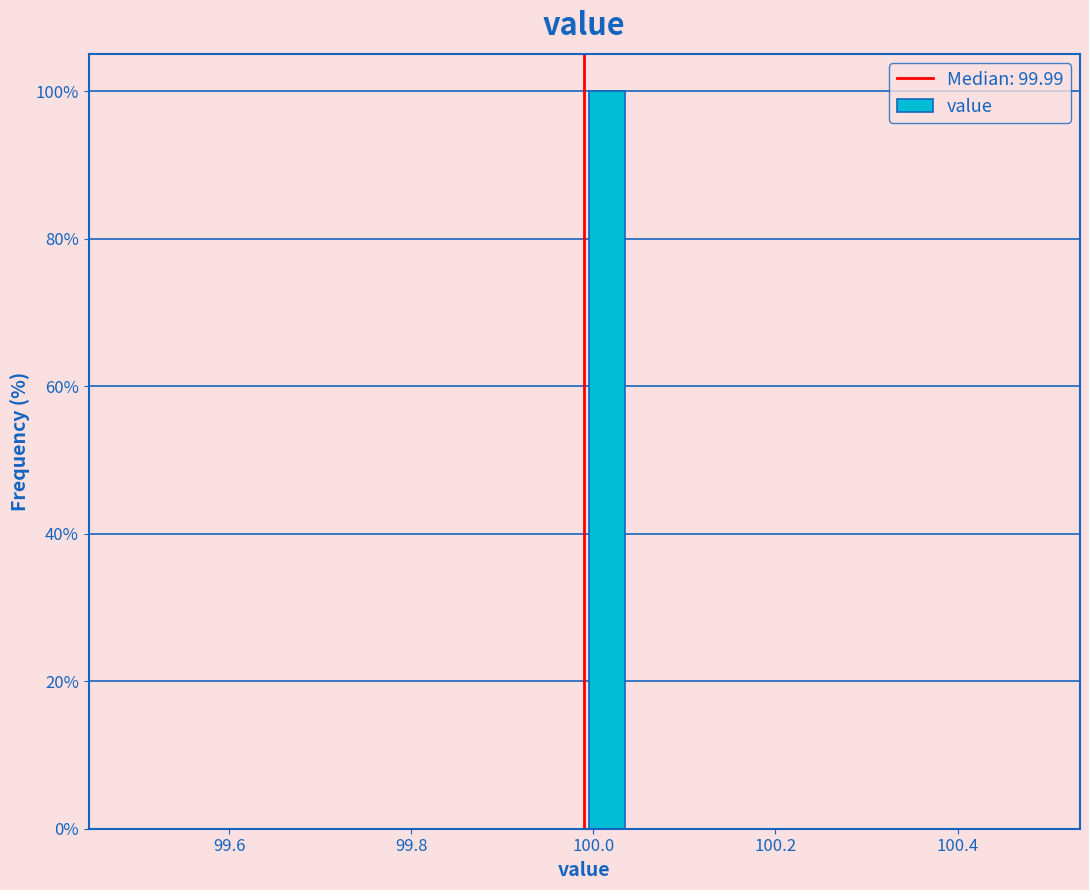

Around what value on the x-axis is the tallest bar? Give the approximate position of its centre, as read against the axis.

100.02